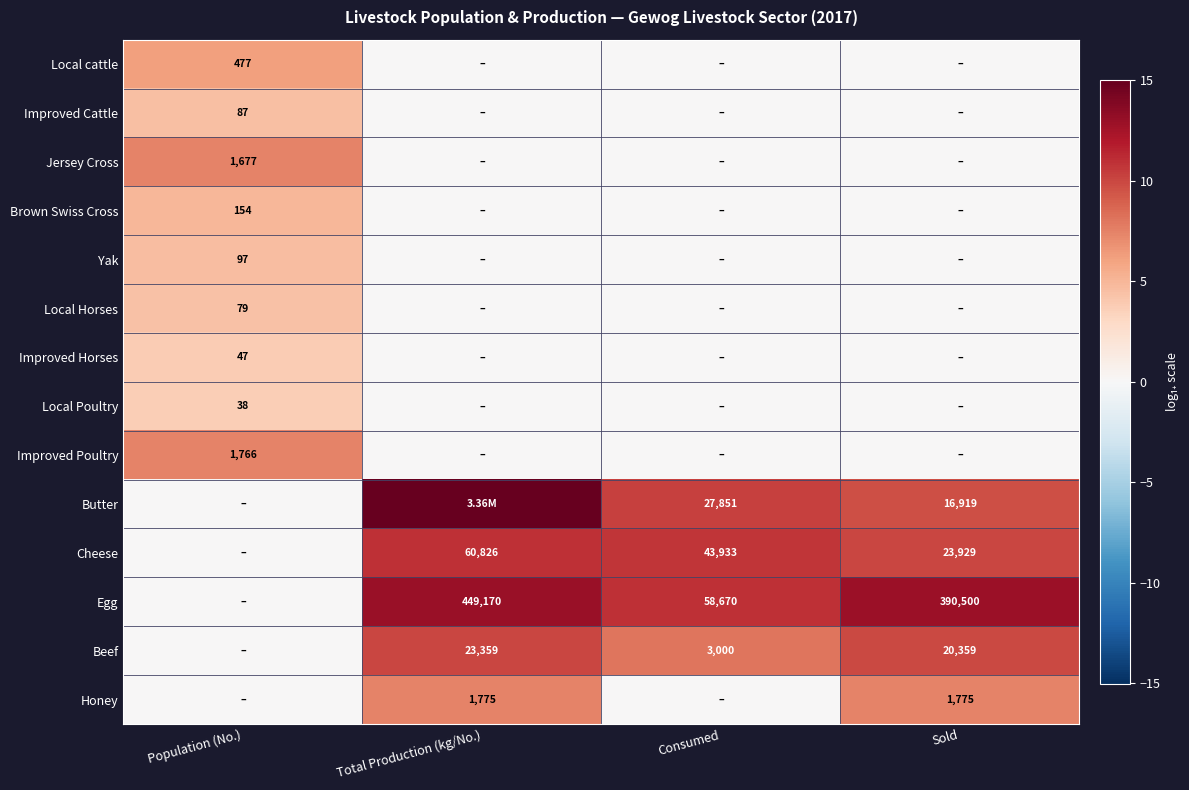

The value of Local cattle at Population (No.) is 10.8. True or false?

False